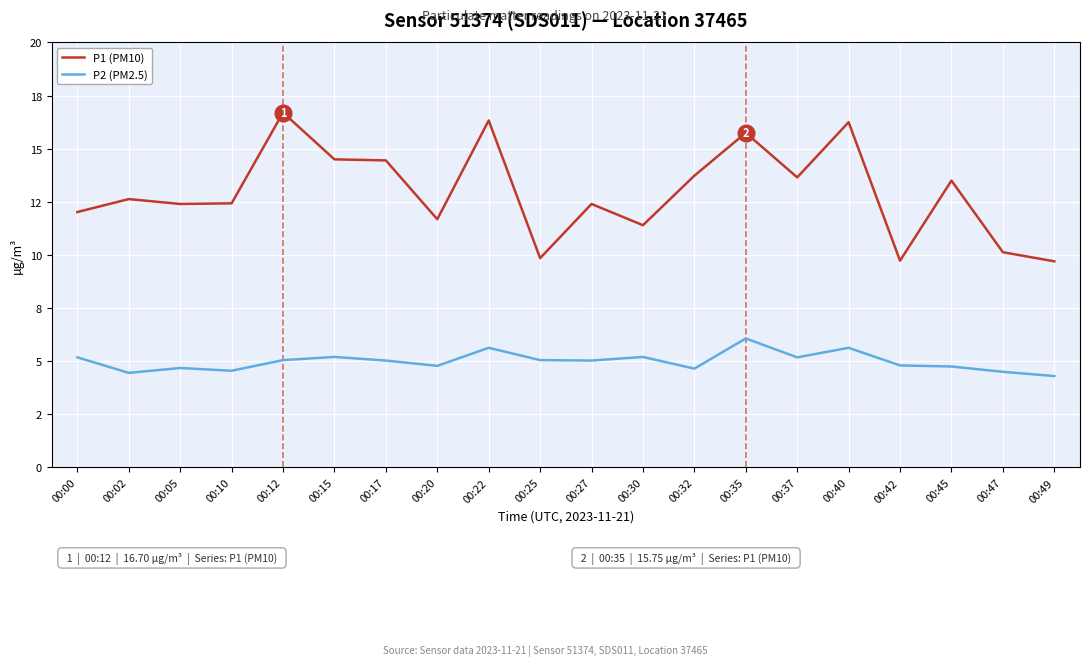

What are all the series names shown in the legend?

P1 (PM10), P2 (PM2.5)